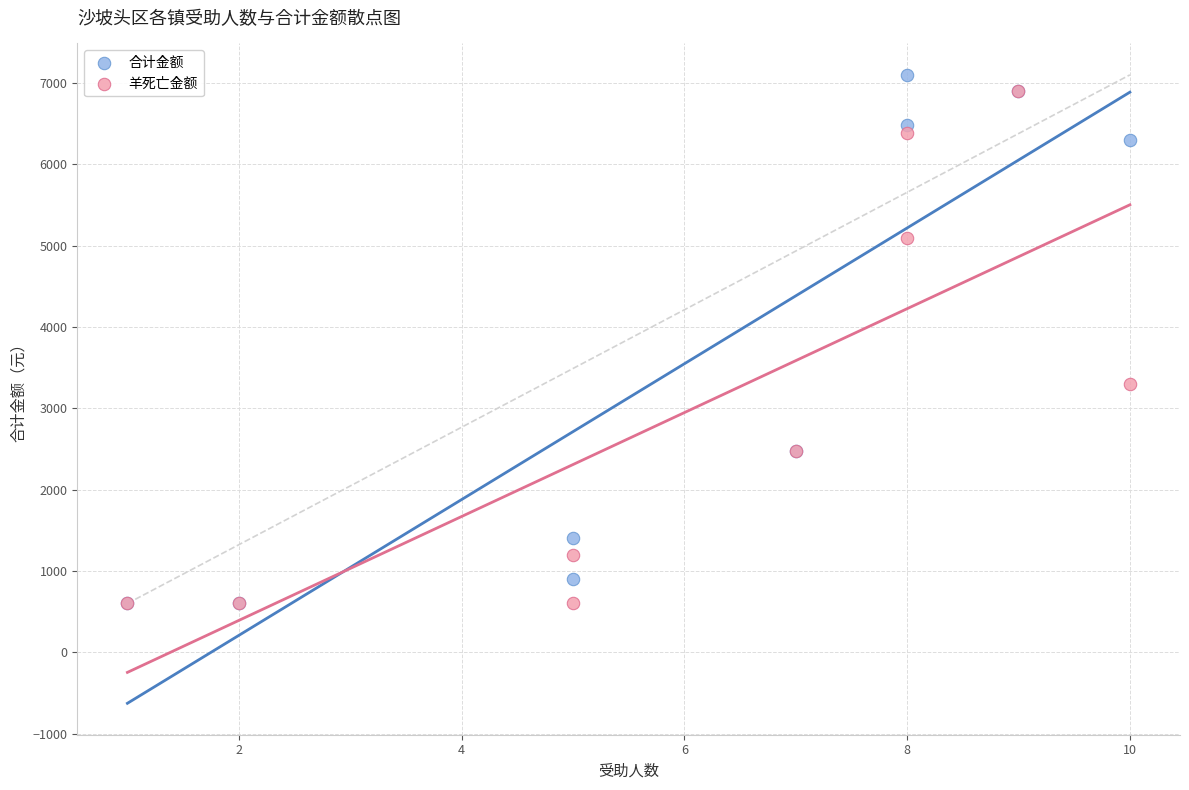

In the 羊死亡金额 series, what Y value is closest to 3750?

3300